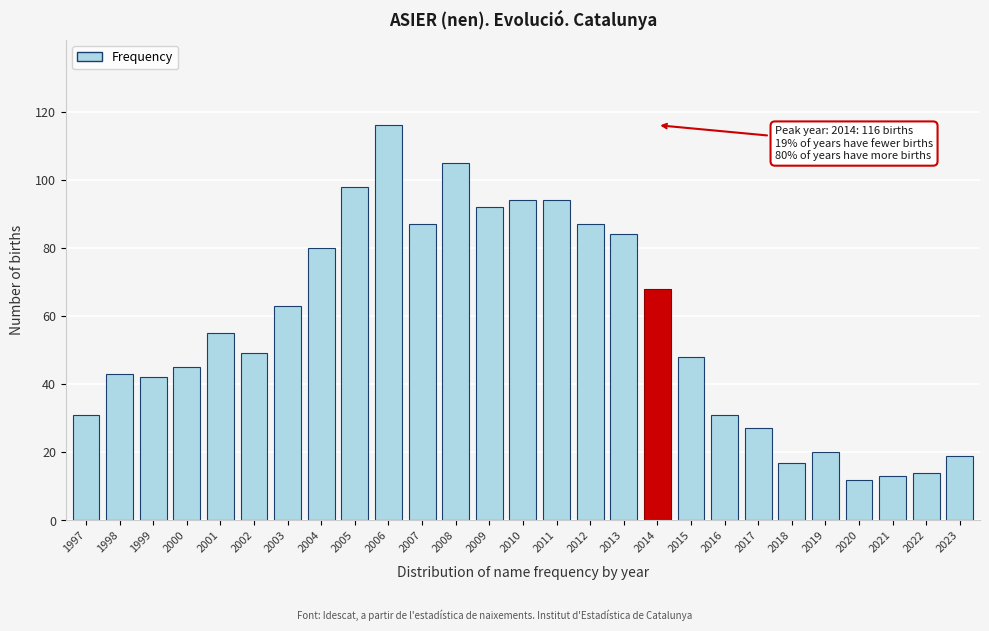

Reading left to right, list all the values displayed in this chart.

31	43	42	45	55	49	63	80	98	116	87	105	92	94	94	87	84	68	48	31	27	17	20	12	13	14	19